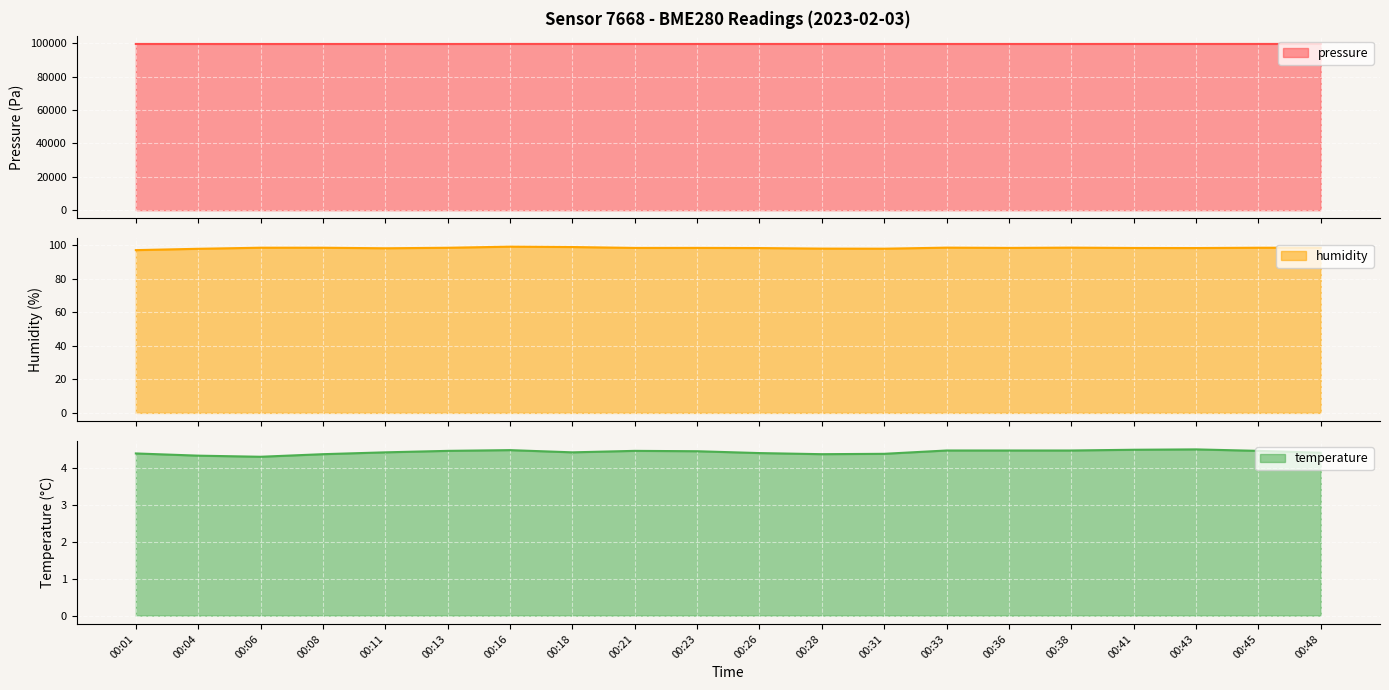

What is the difference between the highest and lowest values at 00:38?

99656.6